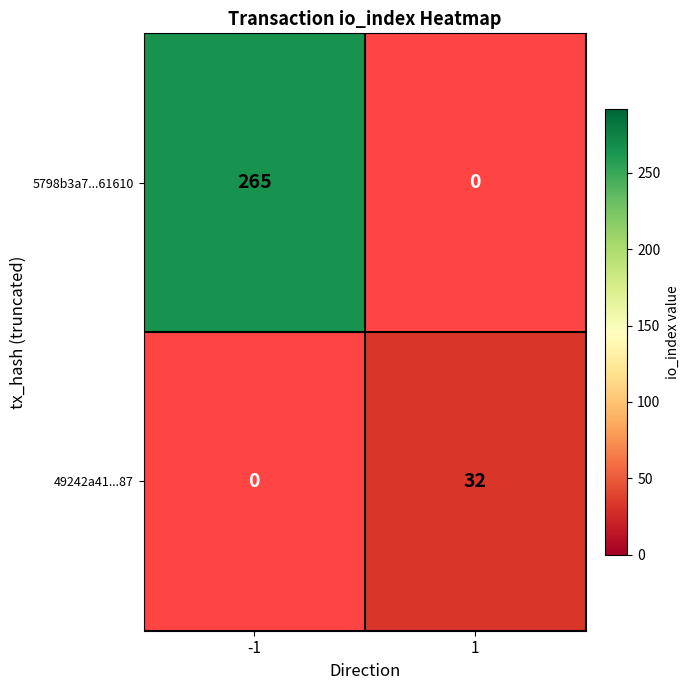

What is the difference between the highest and lowest values at -1?

265